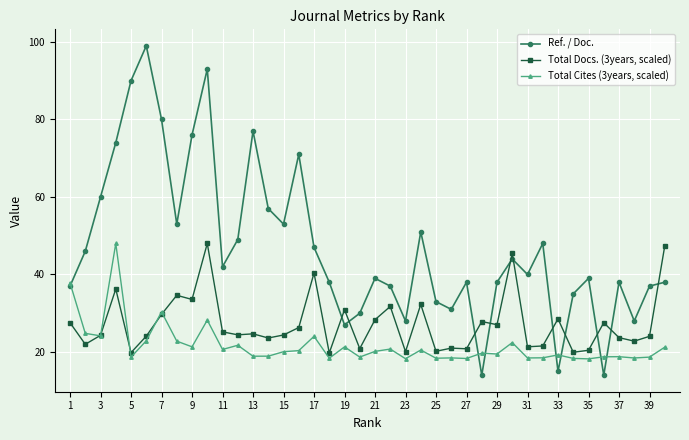

Which series ends up on top after the final intersection of Ref. / Doc. and Total Docs. (3years, scaled)?

Total Docs. (3years, scaled)